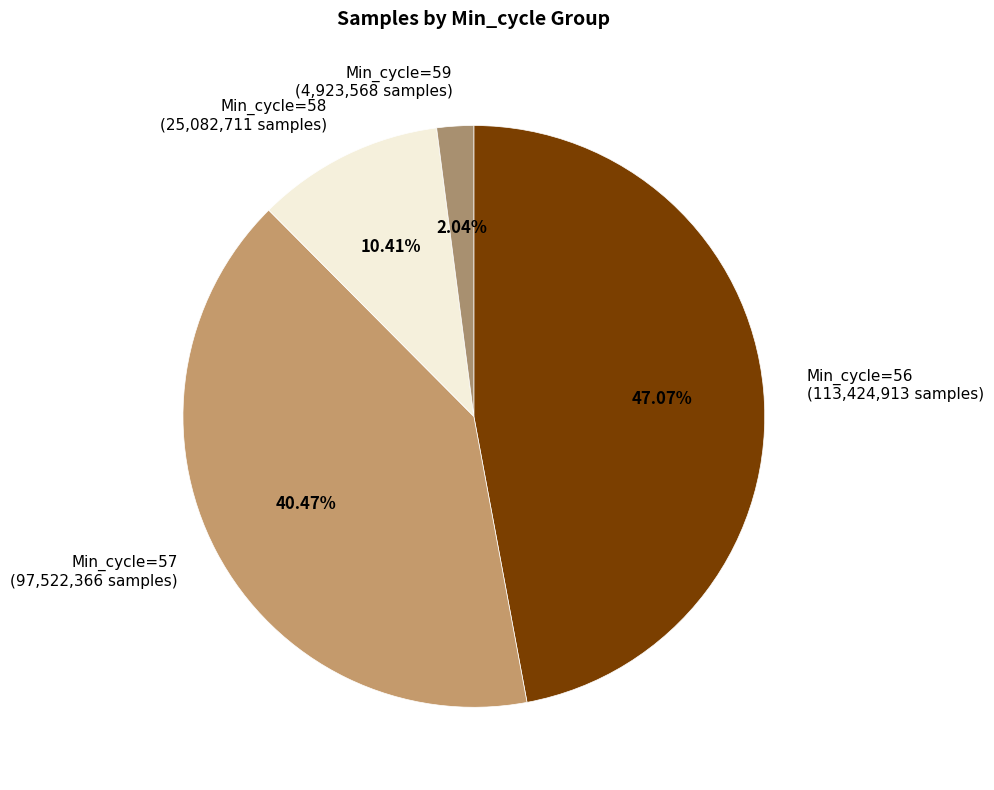

Does any single category account for the majority?

No